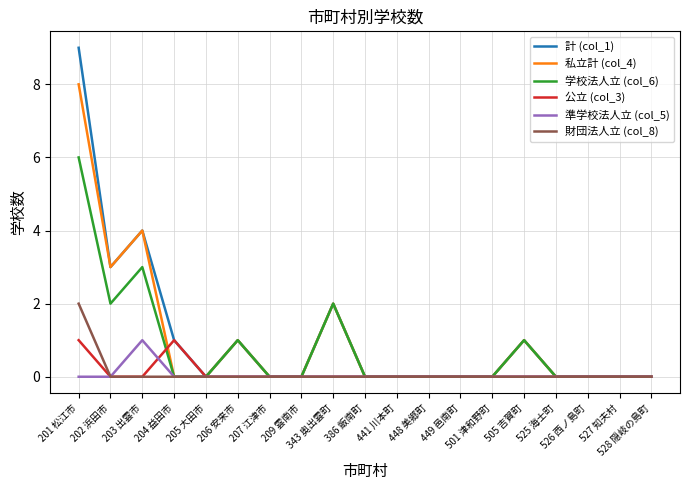

What is the maximum value shown in the chart?

9